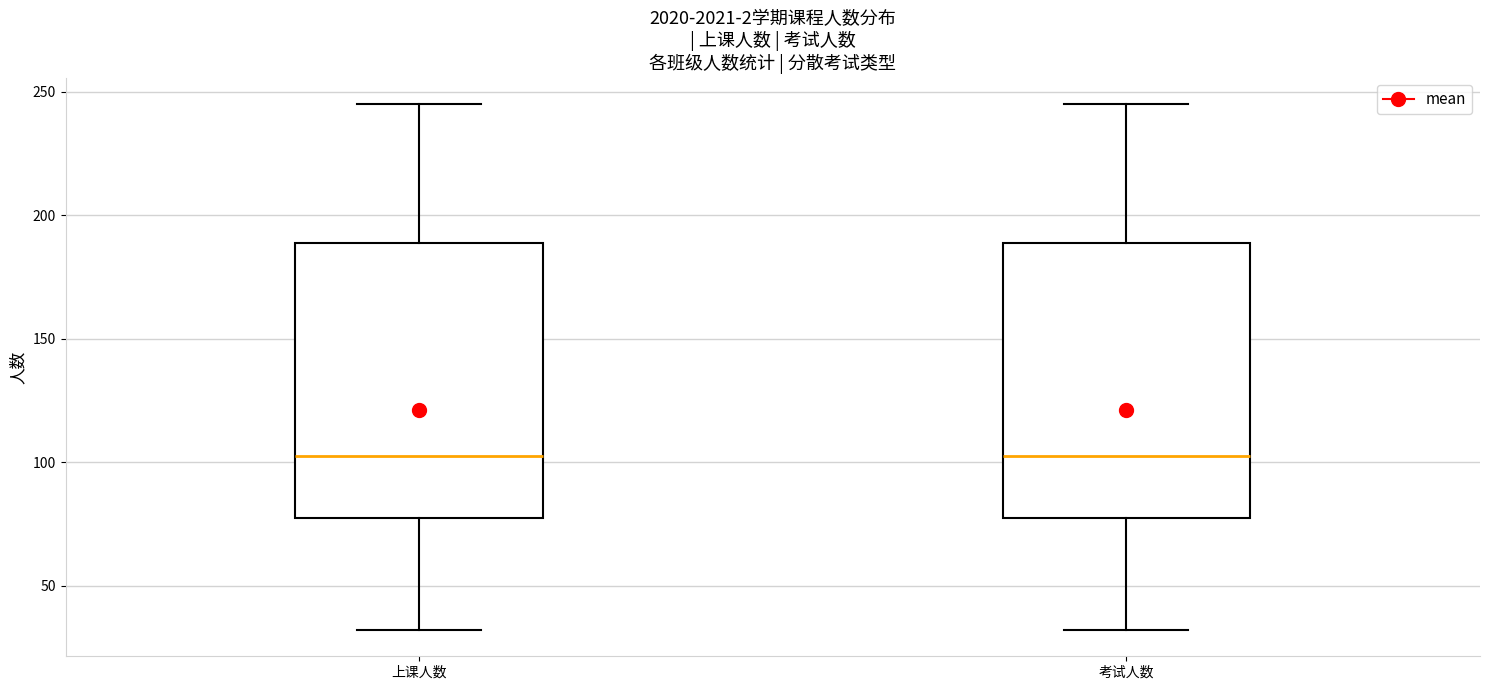

Reading left to right, read every box against the y-axis: the position of its median line, the range the box covers, and the ends of its whiskers. The values are not printed on the chart, so give them approximately, as read against the axis.

上课人数: median 105, box 80 to 190, whiskers 30 to 245
考试人数: median 105, box 80 to 190, whiskers 30 to 245